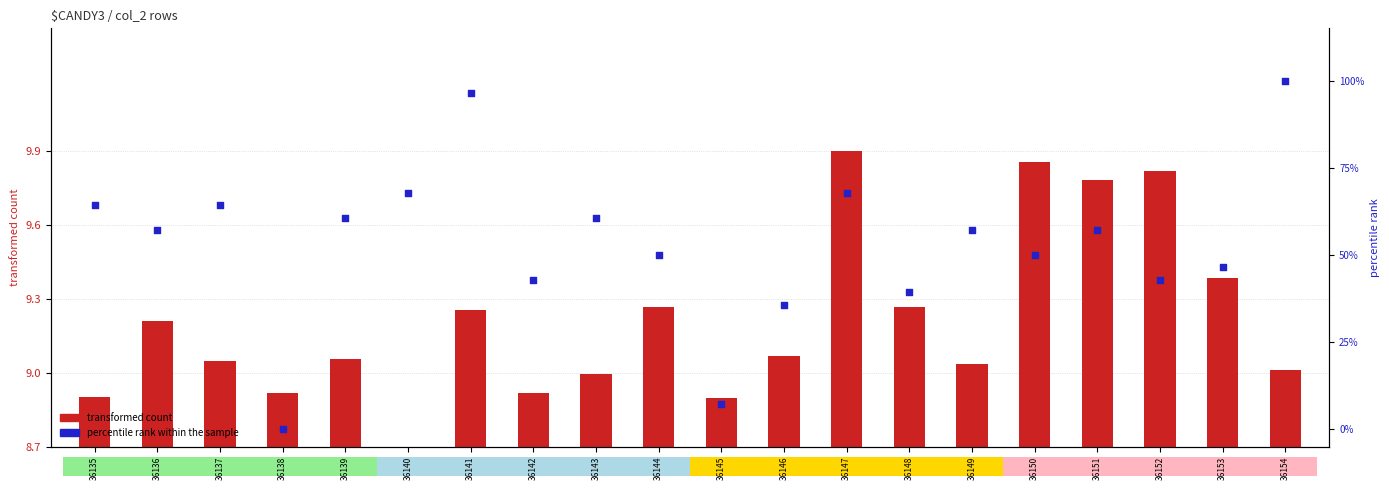

What are all the series names shown in the legend?

transformed count, percentile rank within the sample